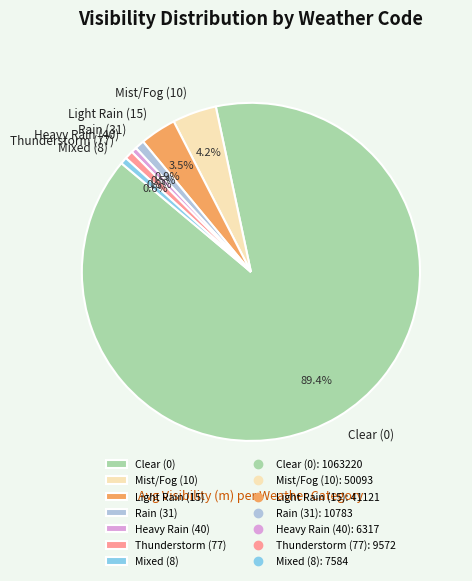

Is there a majority slice in this chart?

Yes